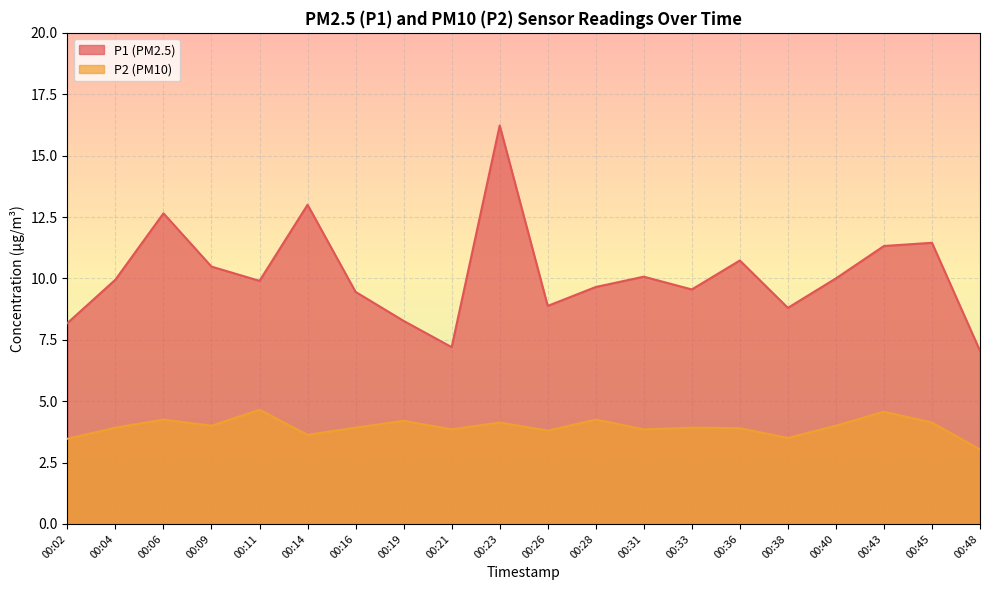

True or false: P2 and P1 cross at least once.

False